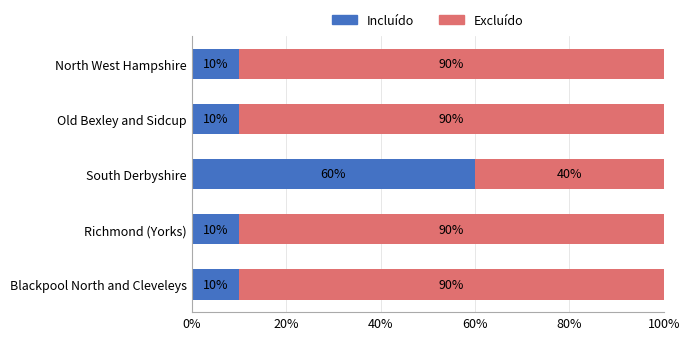

The value of Incluído at Old Bexley and Sidcup is 17. True or false?

False